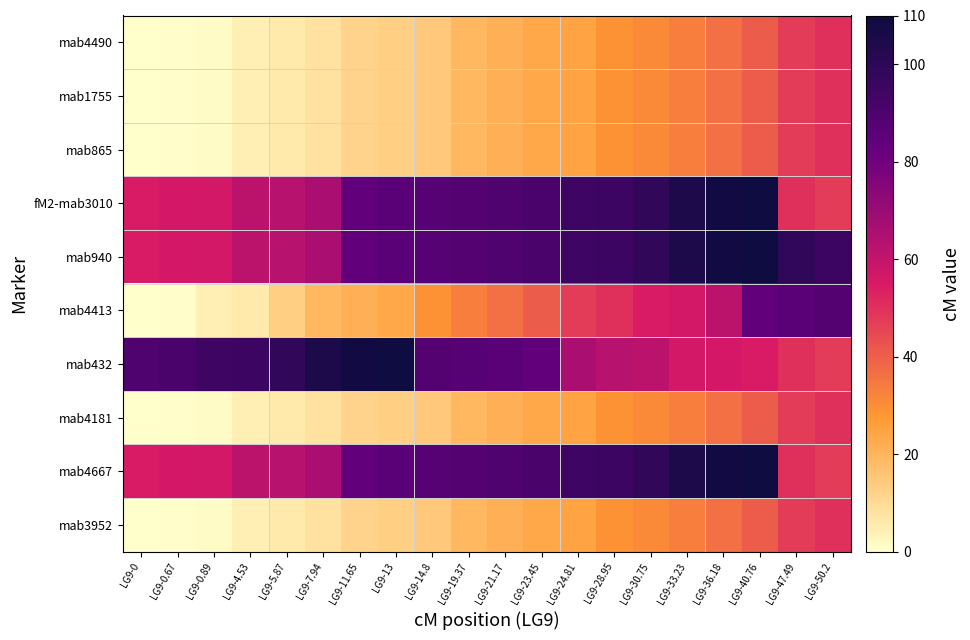

Which series has the largest total across all categories?

mab940